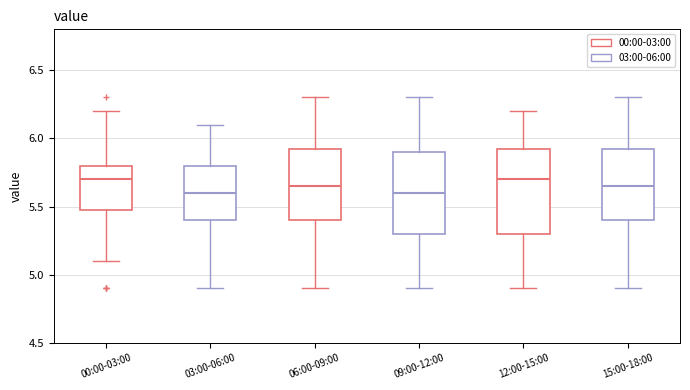

Reading left to right, read every box against the y-axis: the position of its median line, the range the box covers, and the ends of its whiskers. The values are not printed on the chart, so give them approximately, as read against the axis.

00:00-03:00: median 5.70, box 5.50 to 5.80, whiskers 5.10 to 6.20
03:00-06:00: median 5.60, box 5.40 to 5.80, whiskers 4.90 to 6.10
06:00-09:00: median 5.65, box 5.40 to 5.95, whiskers 4.90 to 6.30
09:00-12:00: median 5.60, box 5.30 to 5.90, whiskers 4.90 to 6.30
12:00-15:00: median 5.70, box 5.30 to 5.95, whiskers 4.90 to 6.20
15:00-18:00: median 5.65, box 5.40 to 5.95, whiskers 4.90 to 6.30